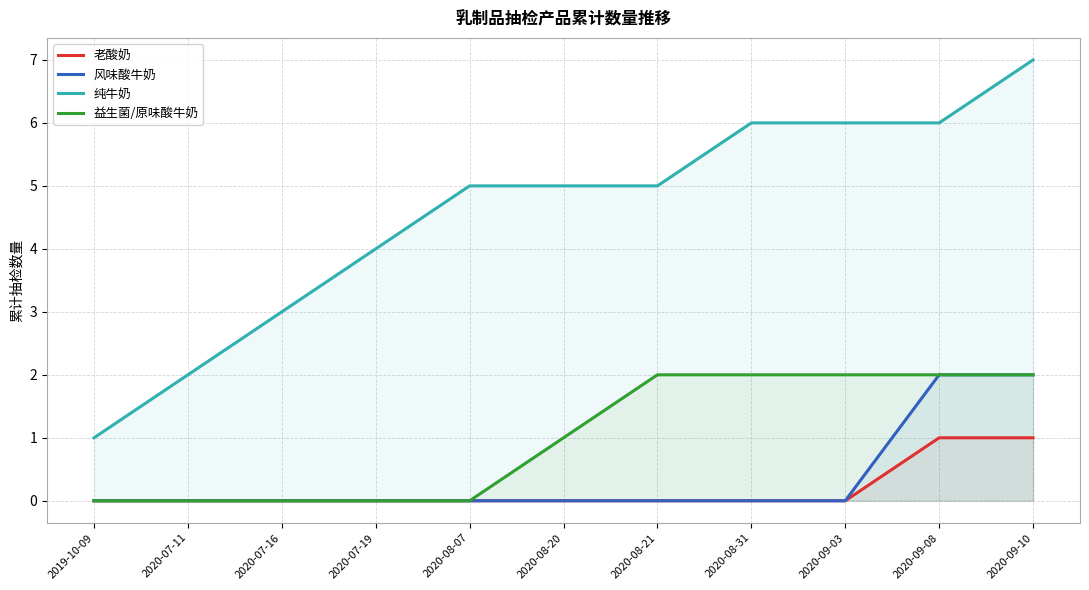

Which series has the largest total across all categories?

纯牛奶